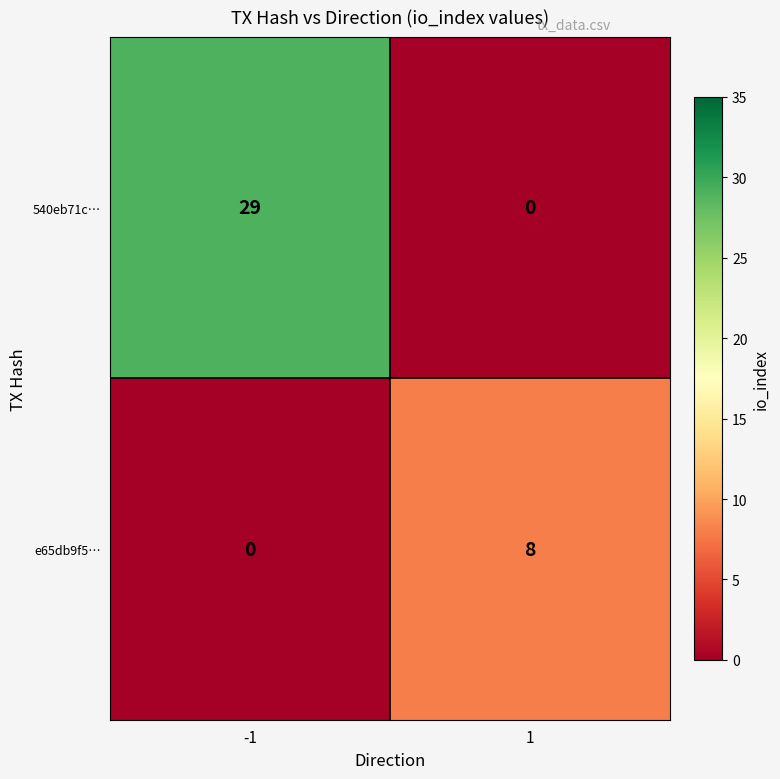

The value of 540eb71c… at -1 is 49. True or false?

False